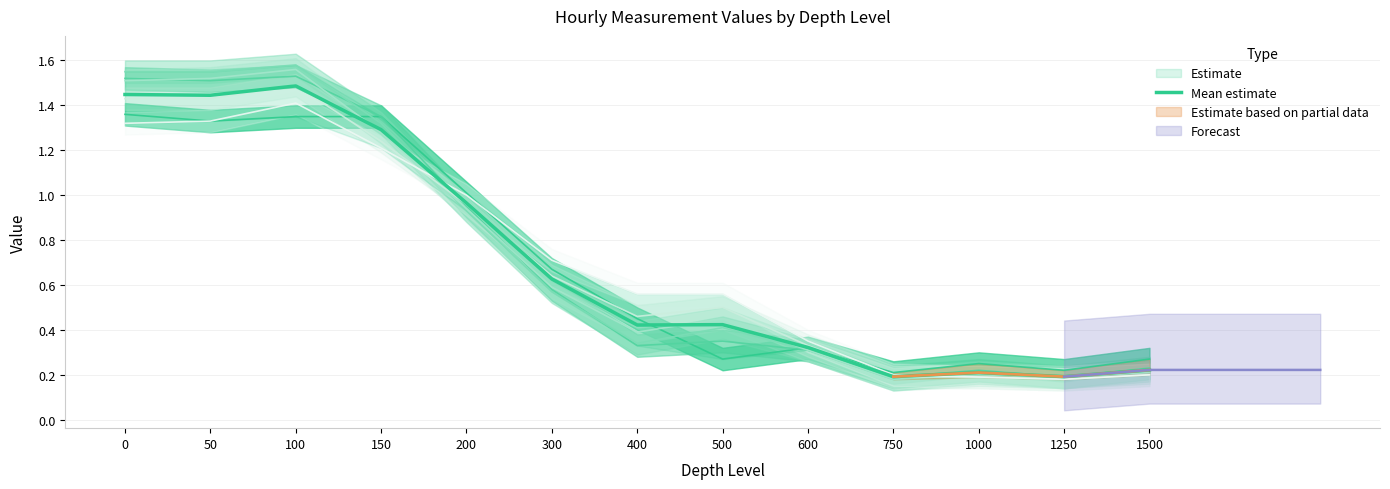

Rank the categories by value from lowest to highest.

750, 1250, 1000, 1500, 600, 400, 500, 300, 200, 150, 50, 0, 100